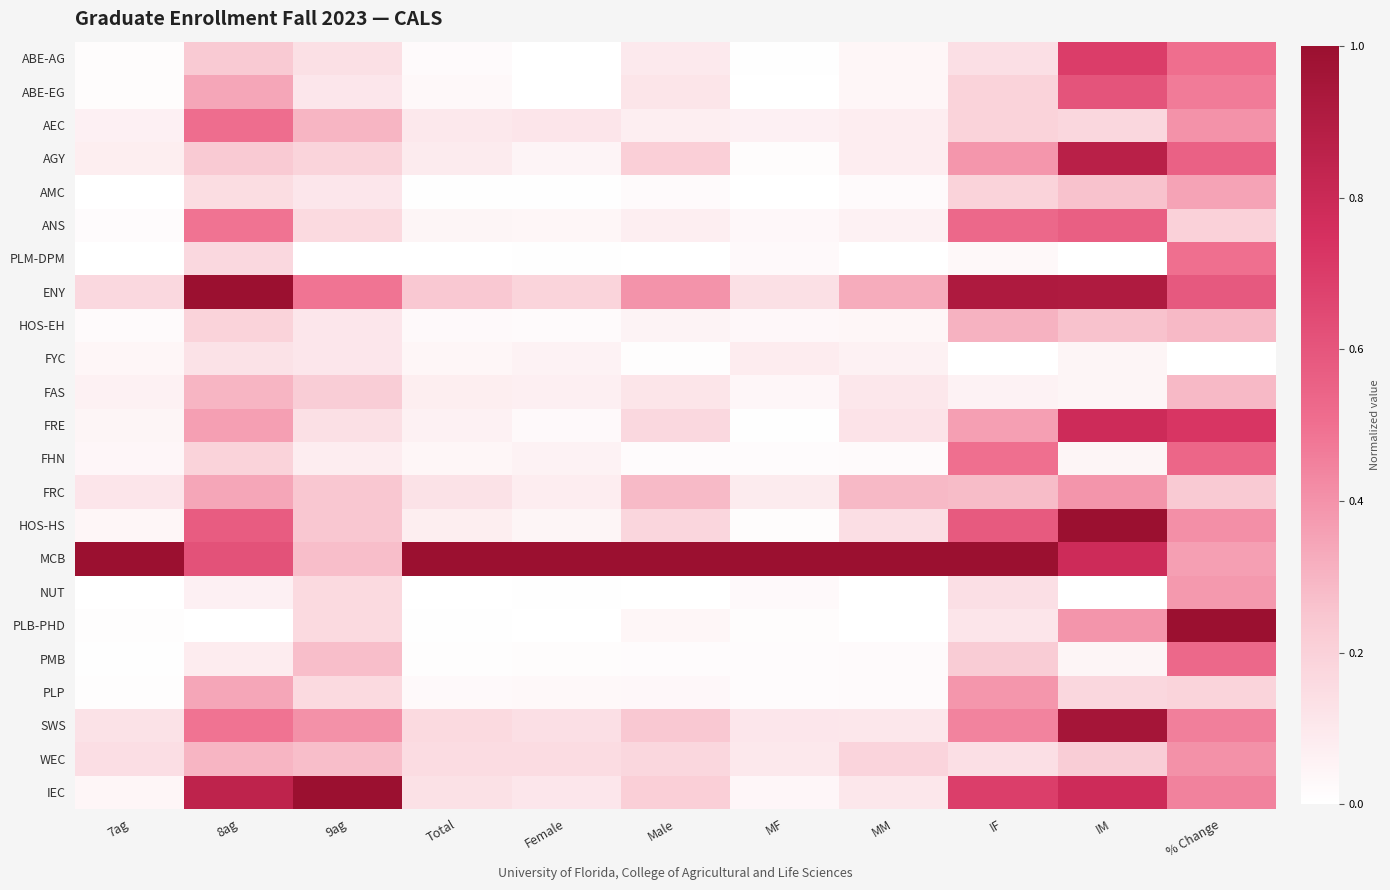

How many distinct data groups are displayed?

23